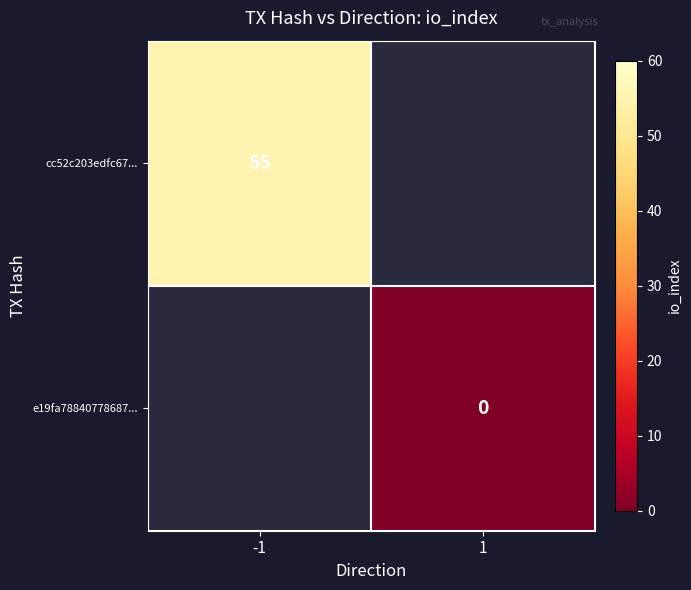

At which category does the chart reach its minimum across all series?

1